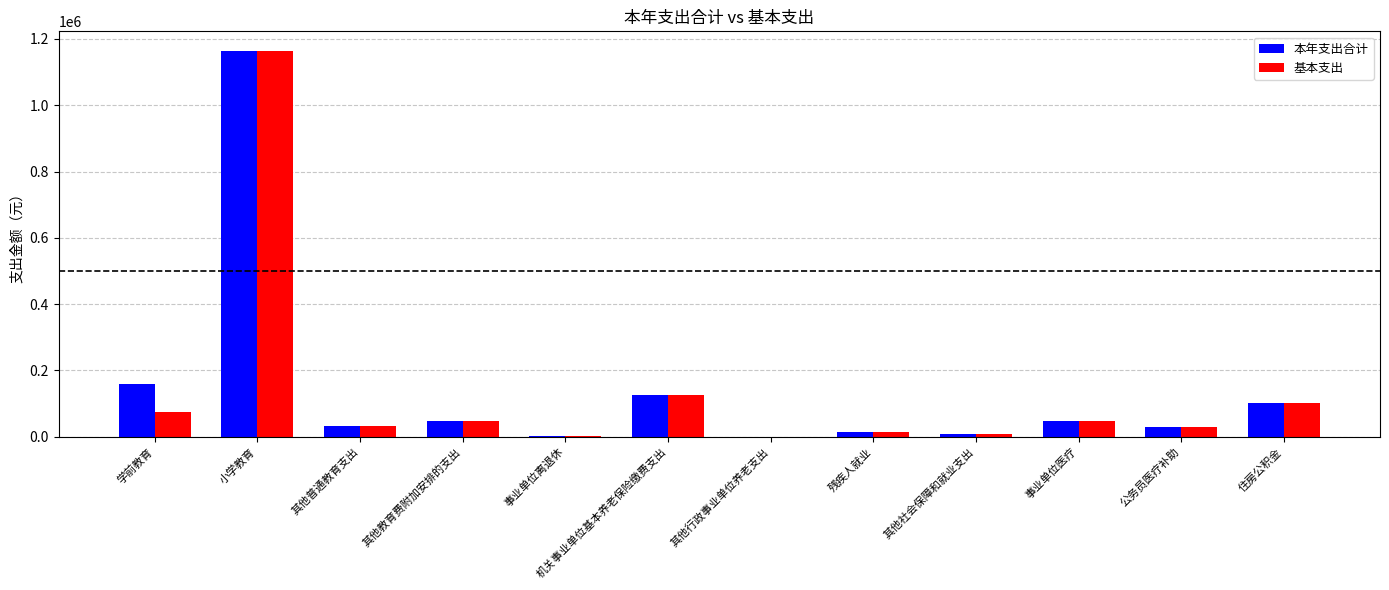

What is the sum of all 基本支出 values?

1648891.6